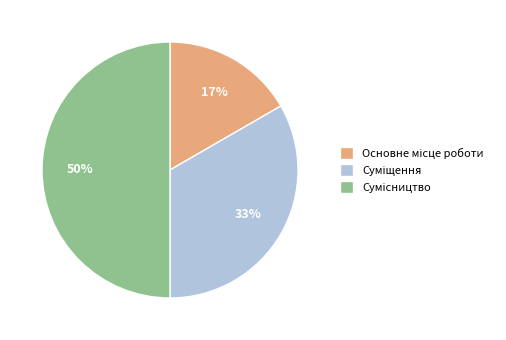

To the nearest percent, what is the difference between the largest and smallest slice percentages?

33%